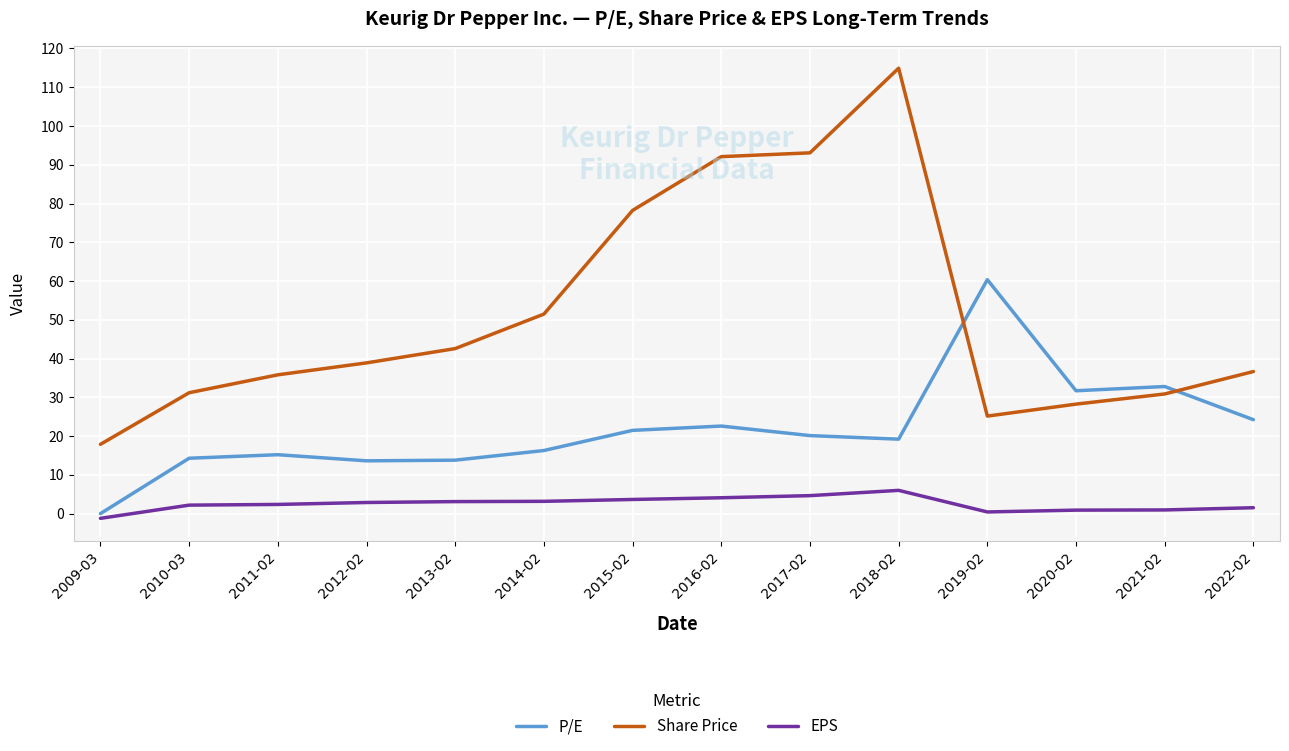

What is the maximum value for Share Price?

114.9